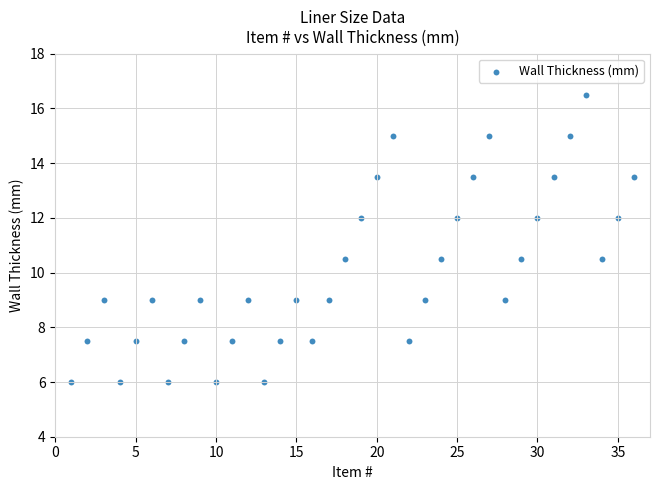

What is the range of X values (max minus min)?

35.0